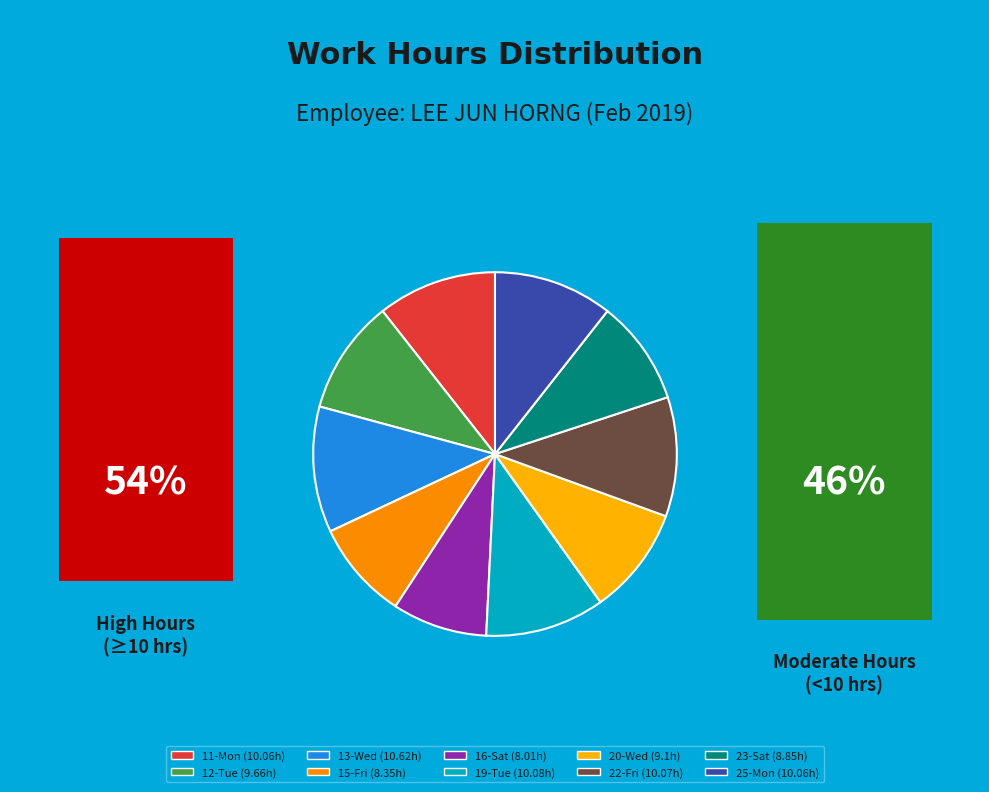

Is there any slice that represents more than half of the pie?

No